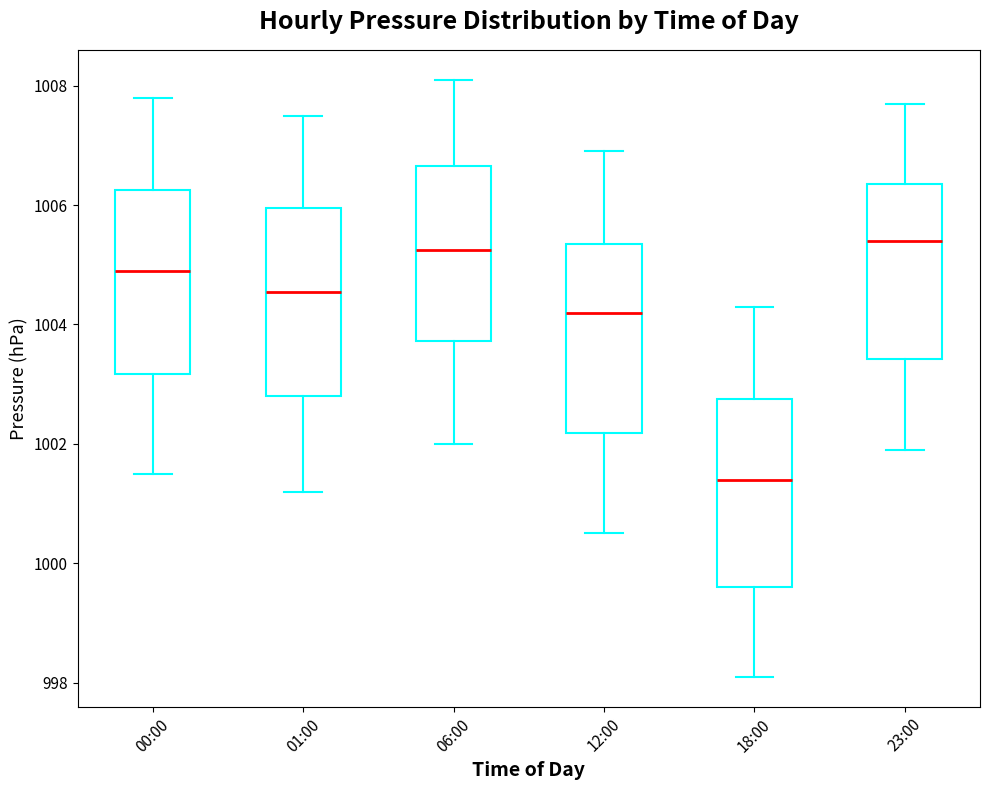

Where does the median line of the box for 01:00 sit on the y-axis? The values are not printed on the chart, so give them approximately, as read against the axis.

1004.6